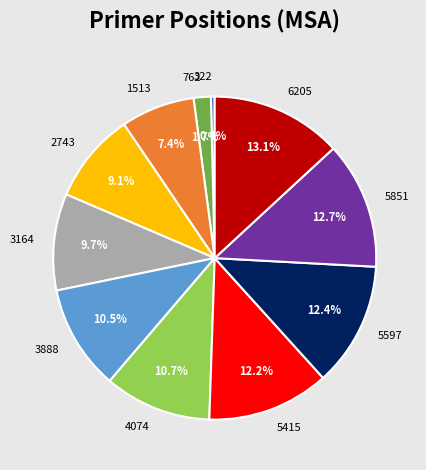

What is the smallest slice in the pie chart?

322